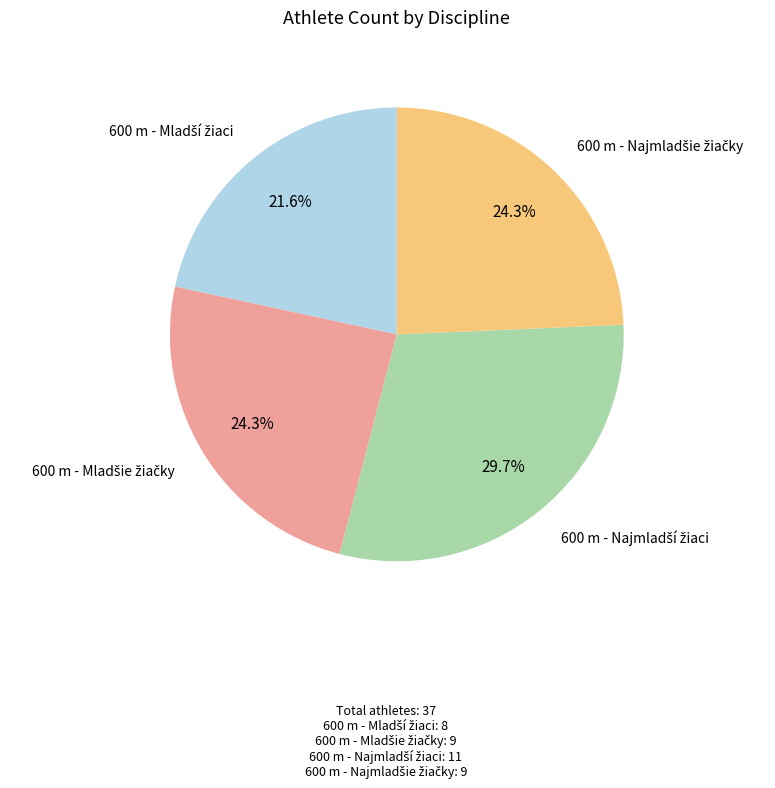

How many segments does this pie chart have?

4